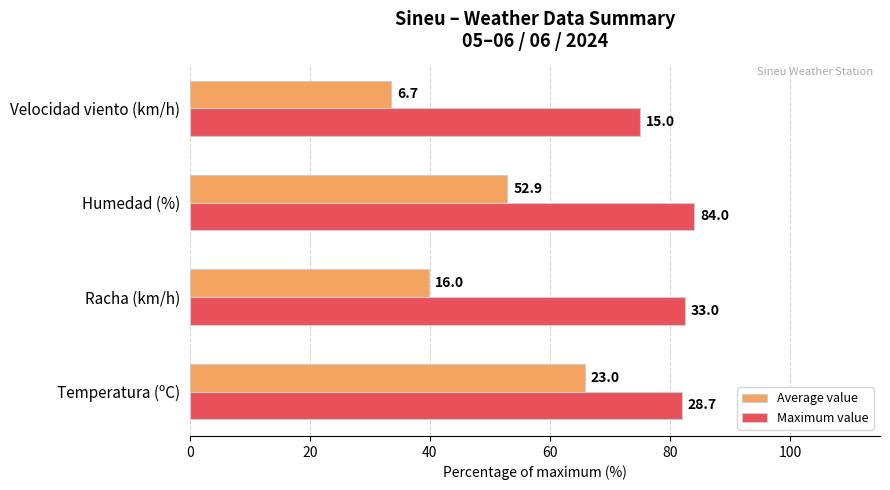

What are all the series names shown in the legend?

Average value, Maximum value